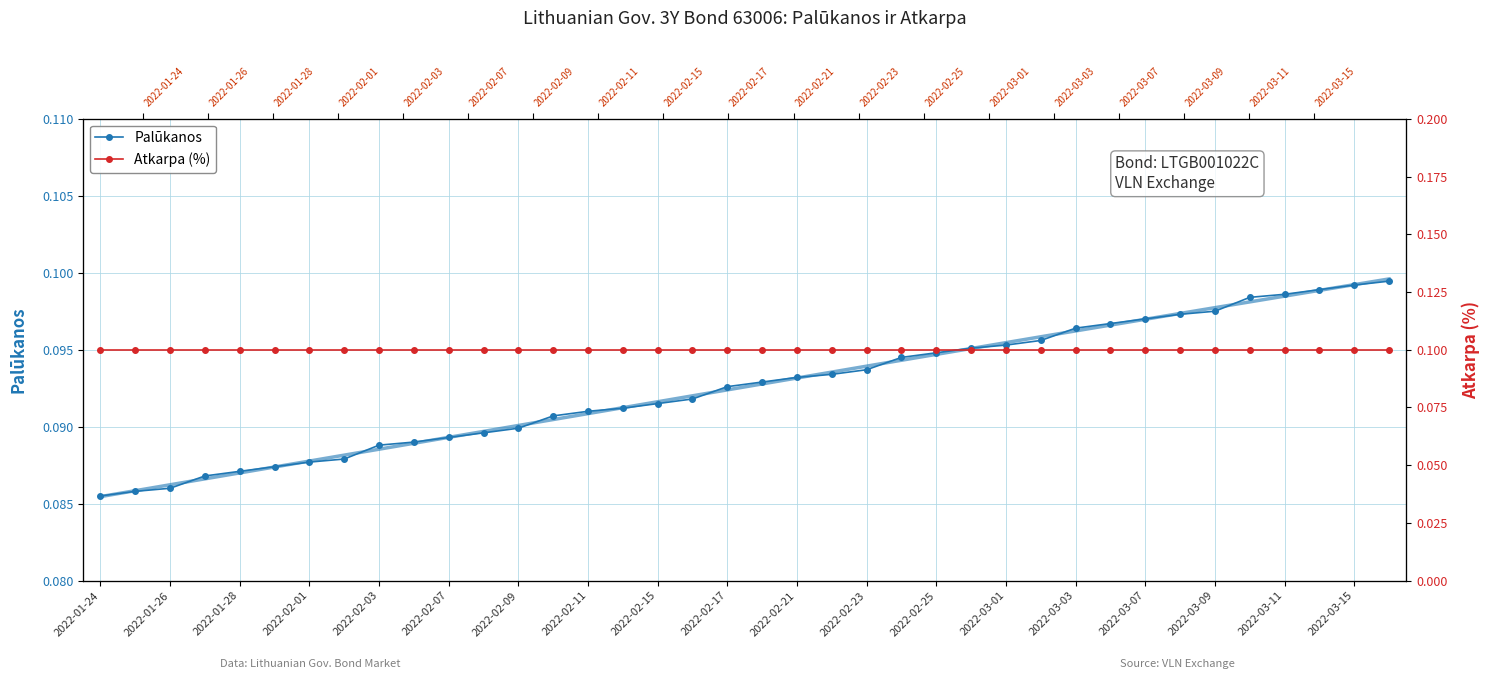

Which series changed the most between 2022-02-07 and 2022-02-25?

Palūkanos